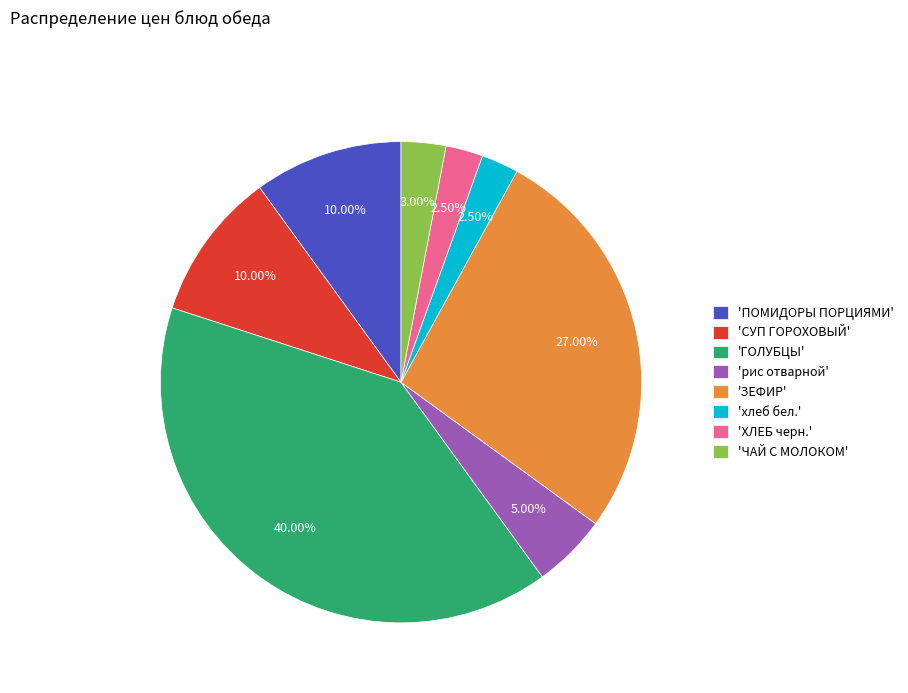

Approximately how many times larger is the value at 'ПОМИДОРЫ ПОРЦИЯМИ' compared to 'ЗЕФИР'?

0.4